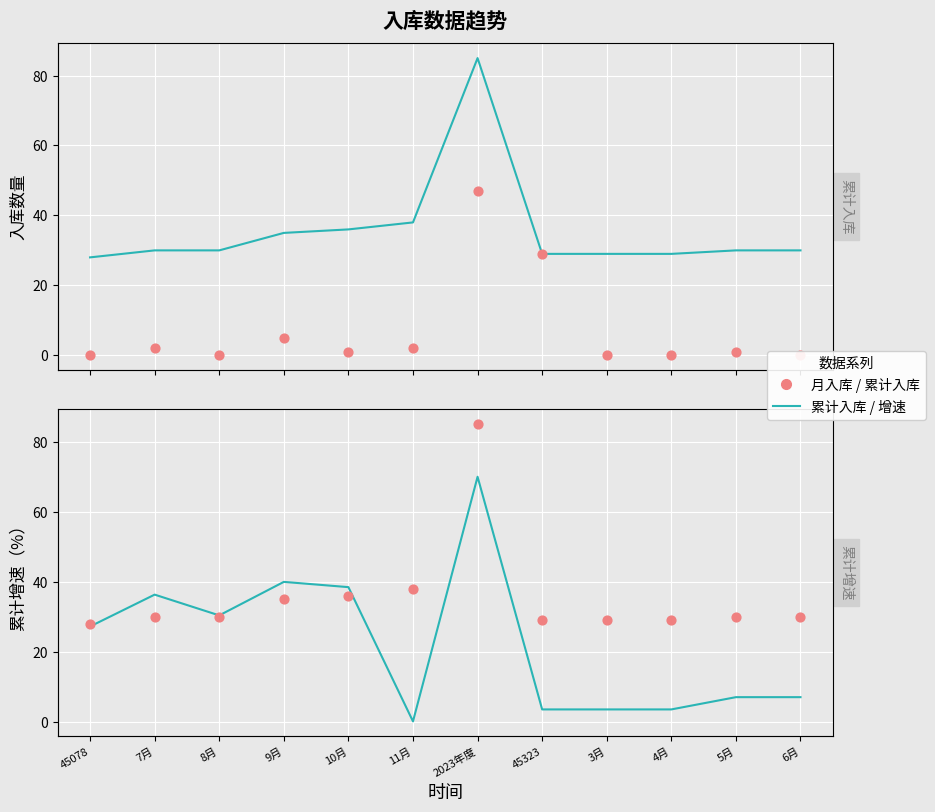

Which series contains the highest Y value?

累计入库（个）